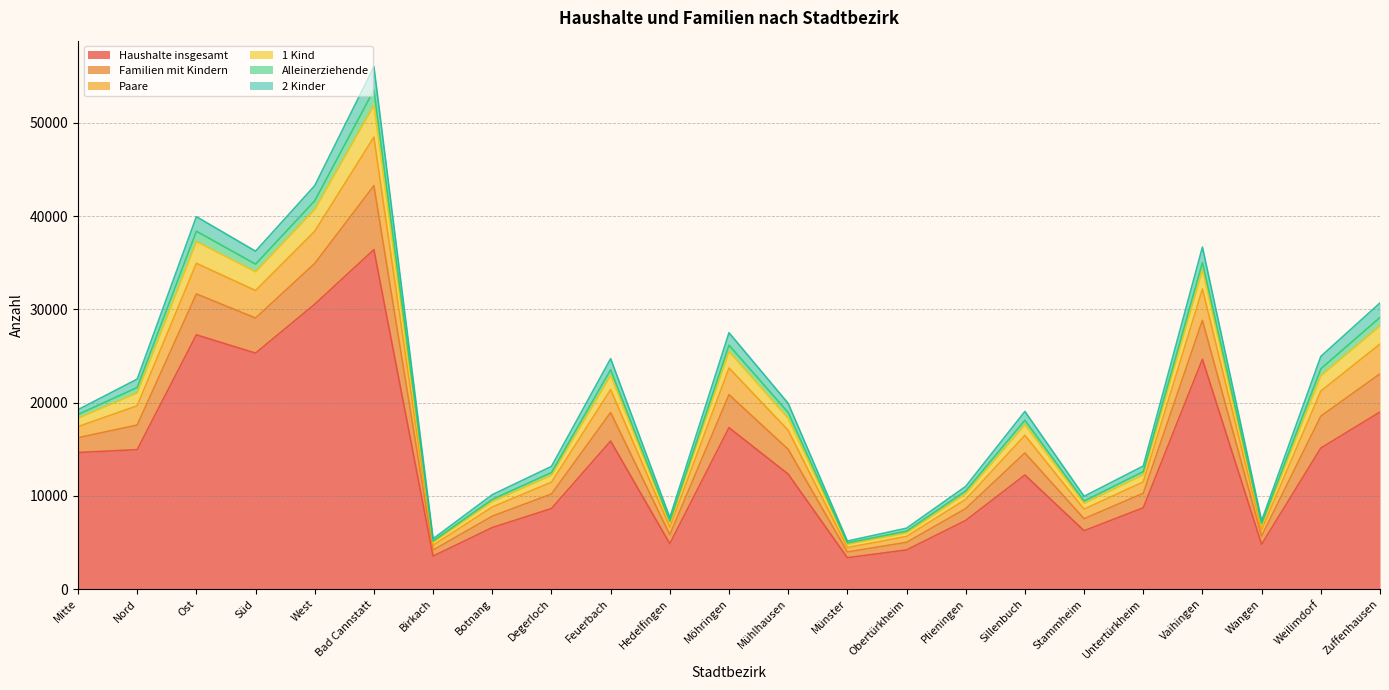

Which category has the lowest value across all series?

Münster